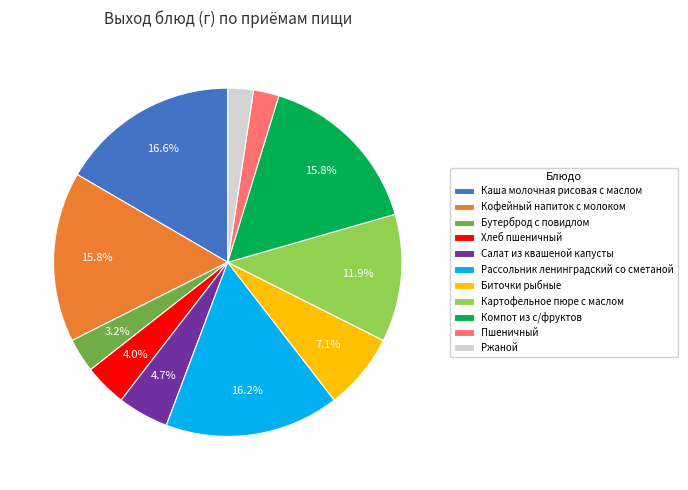

To the nearest percent, what percentage of the pie is Рассольник ленинградский со сметаной?

16%